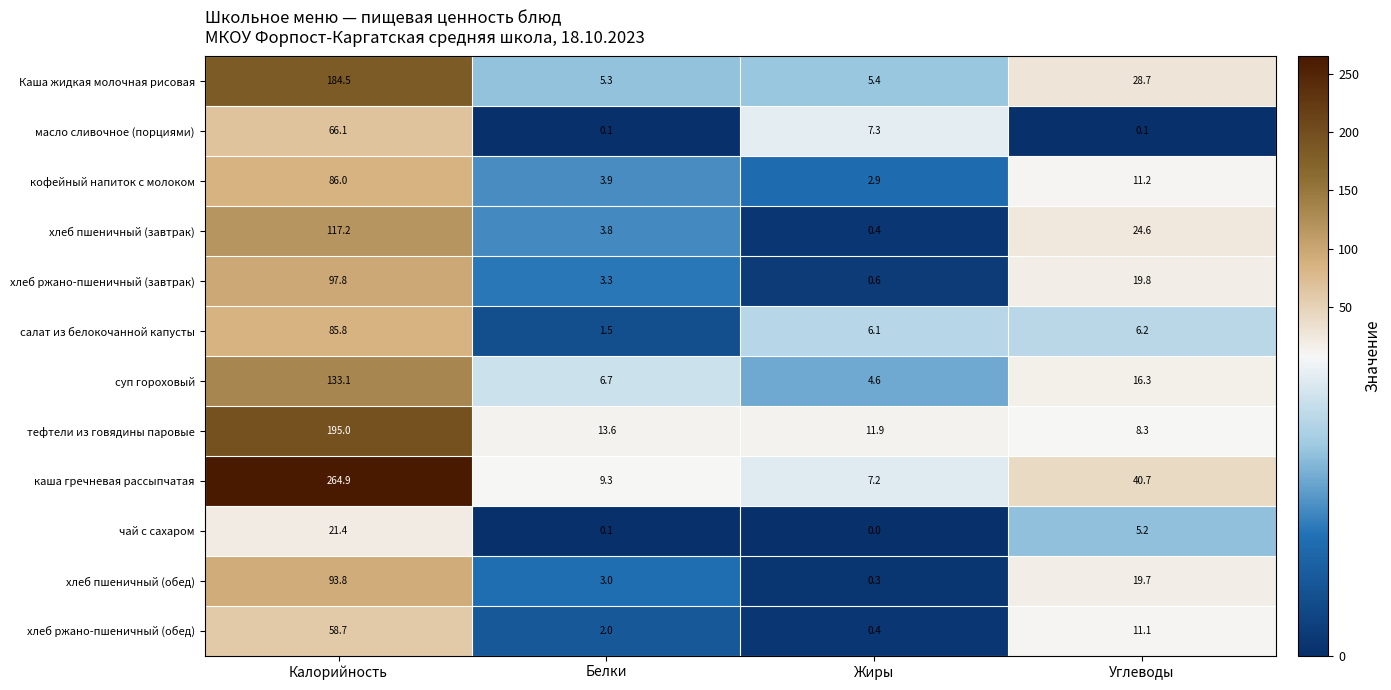

Count the number of data series in this chart.

12